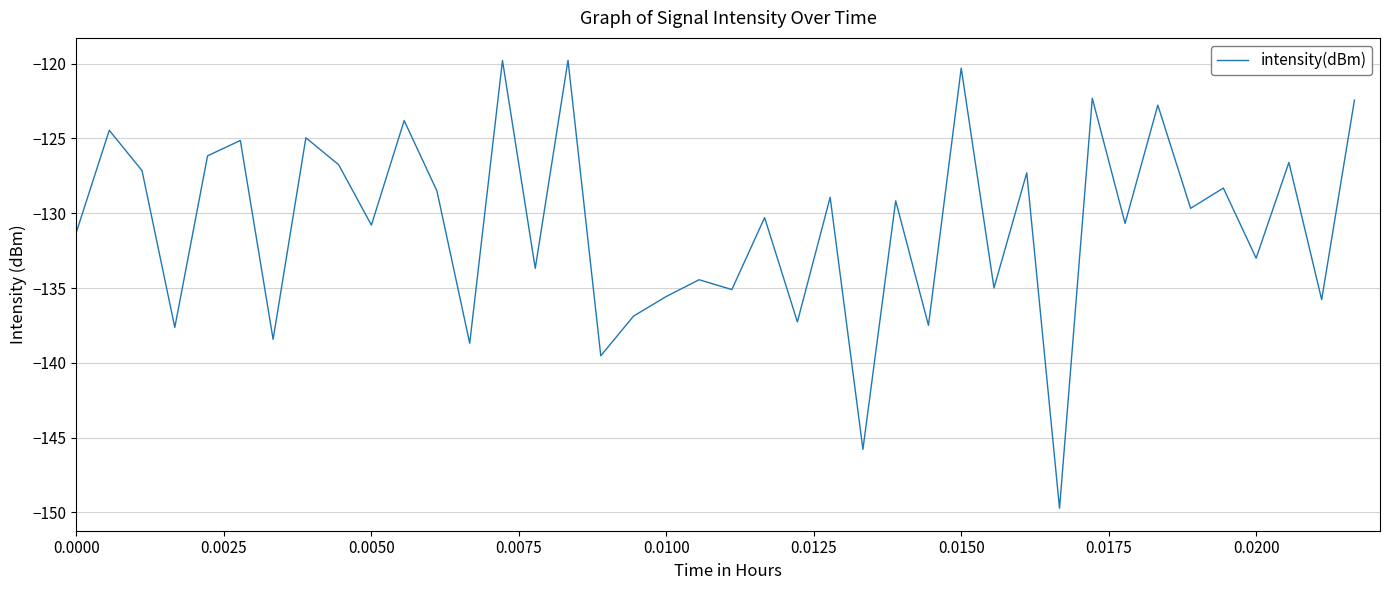

What is the difference between the maximum and minimum values?

30.0